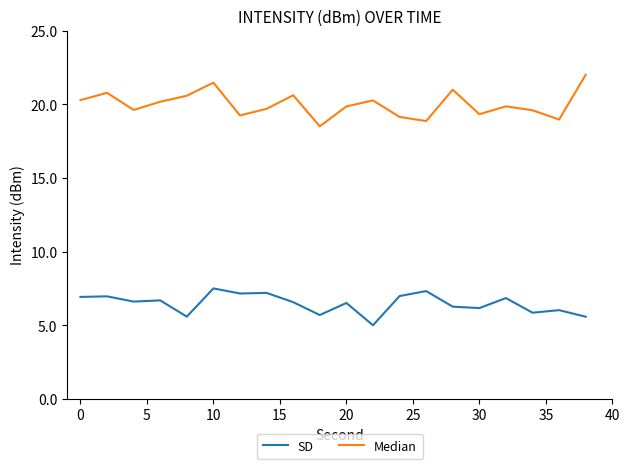

True or false: SD has more than 0 points higher than both neighbors.

True